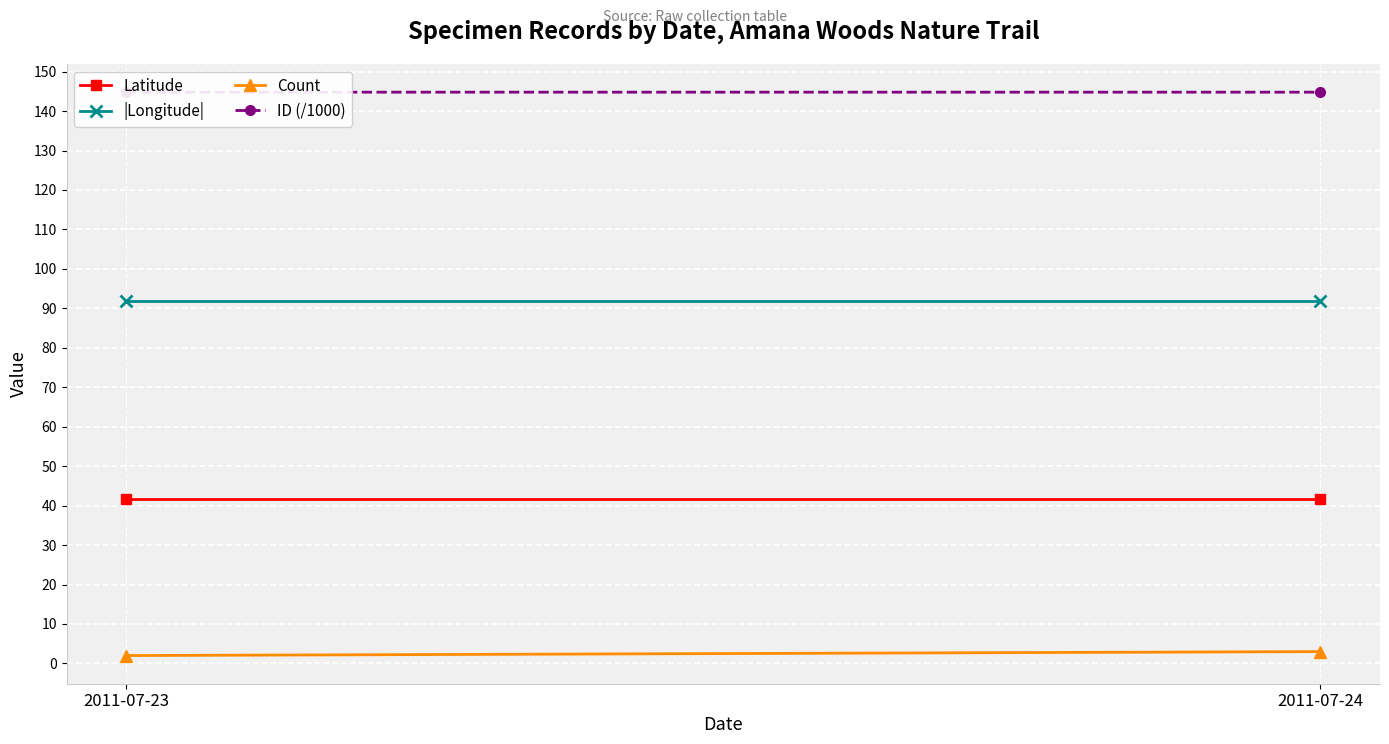

What is the value of the Count point at the 2nd from the left?

3.0